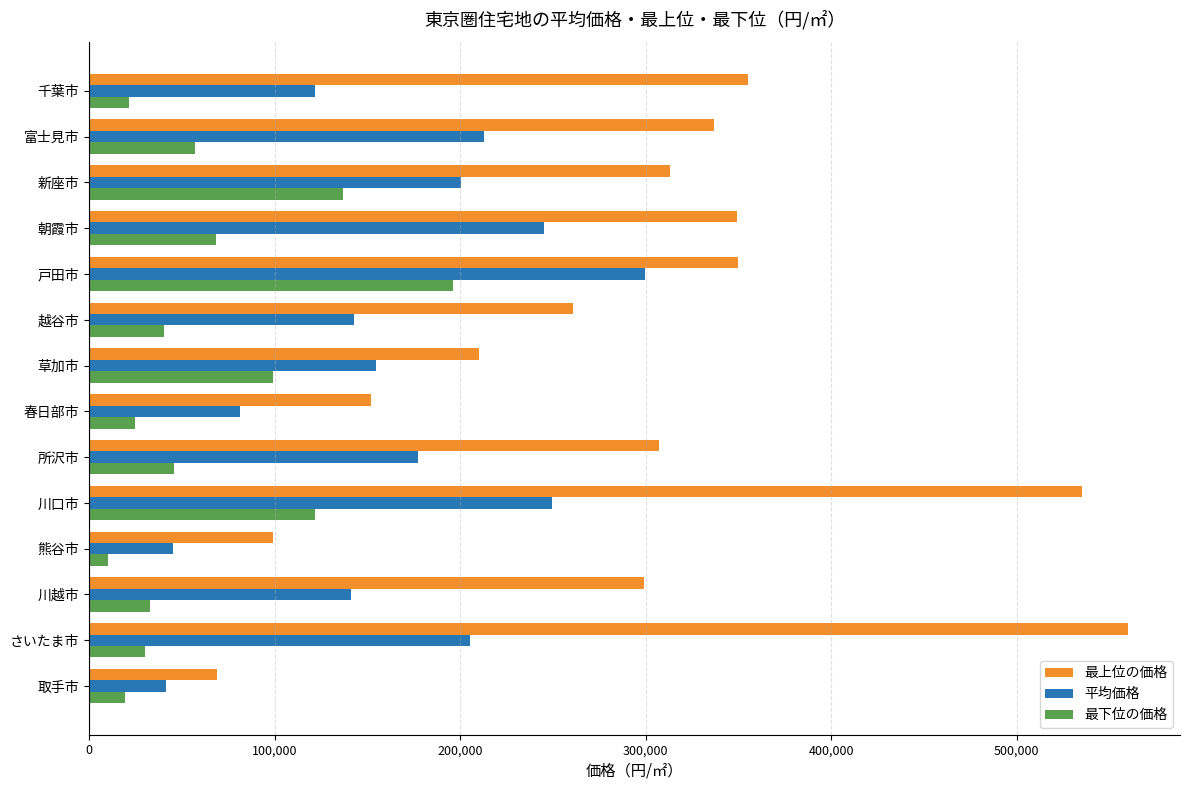

At which category is the sum across all series the highest?

川口市